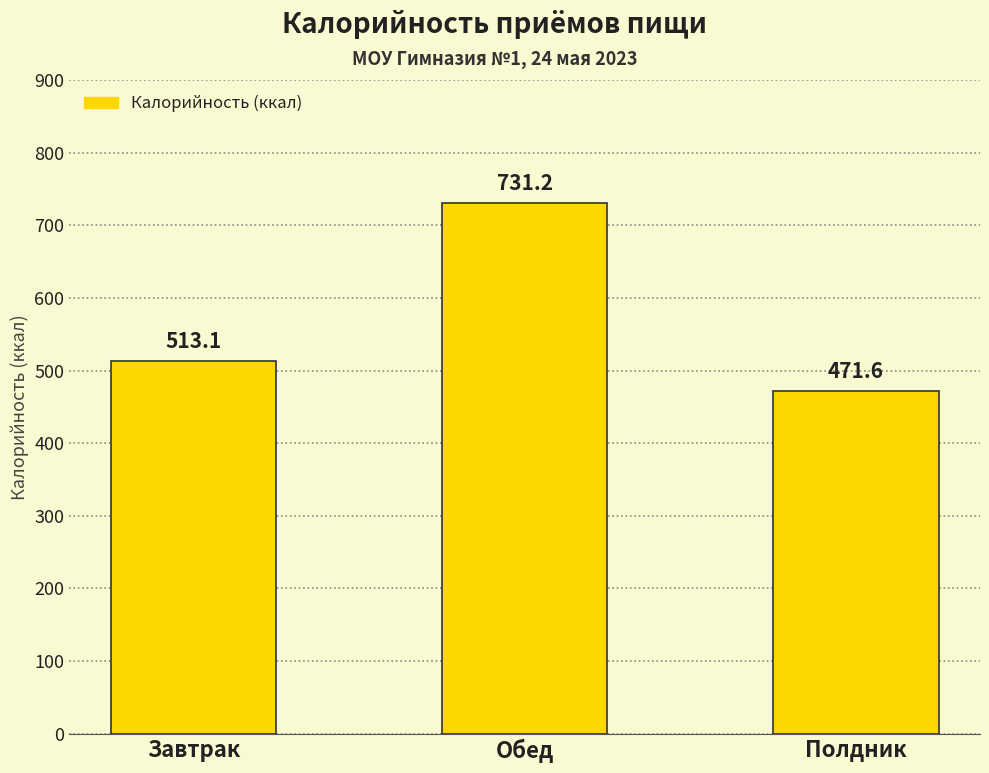

What position from the left is Завтрак?

1